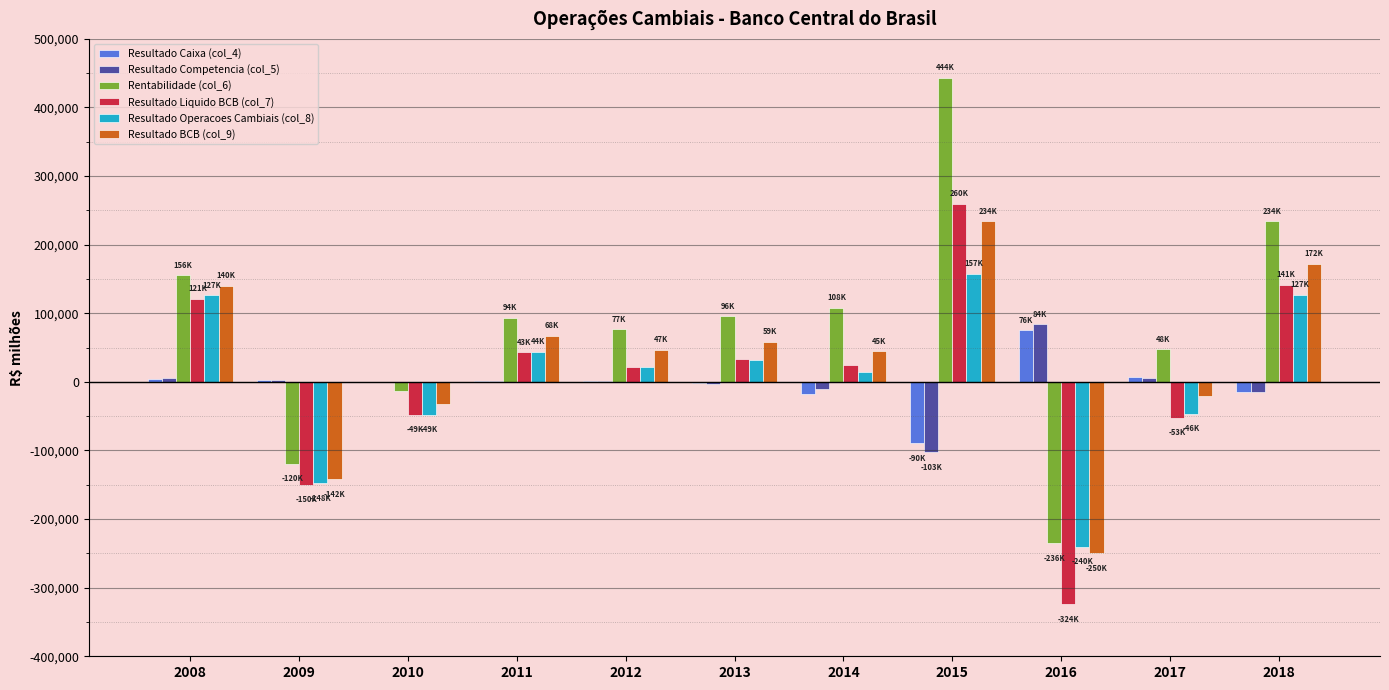

How many groups of bars are there?

11